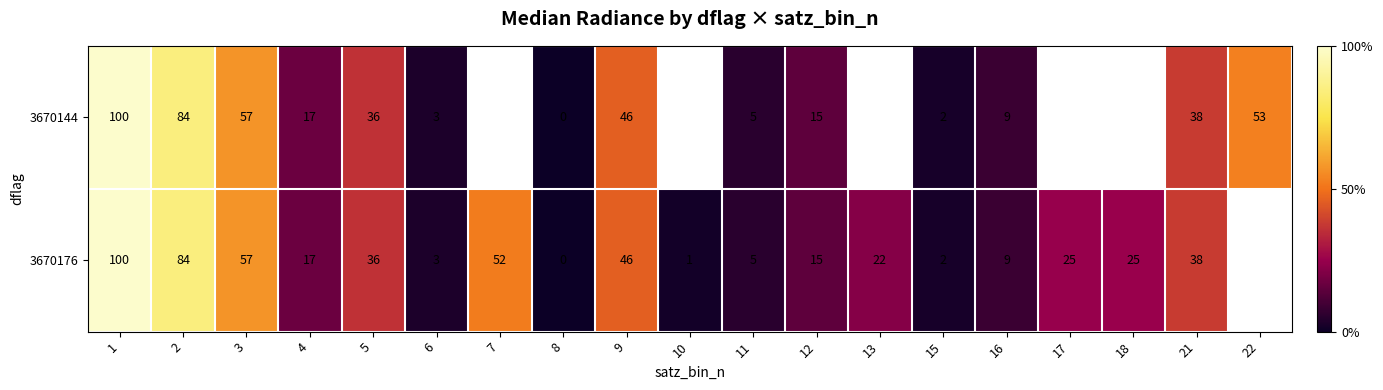

What is the total value across all series at 1?

200